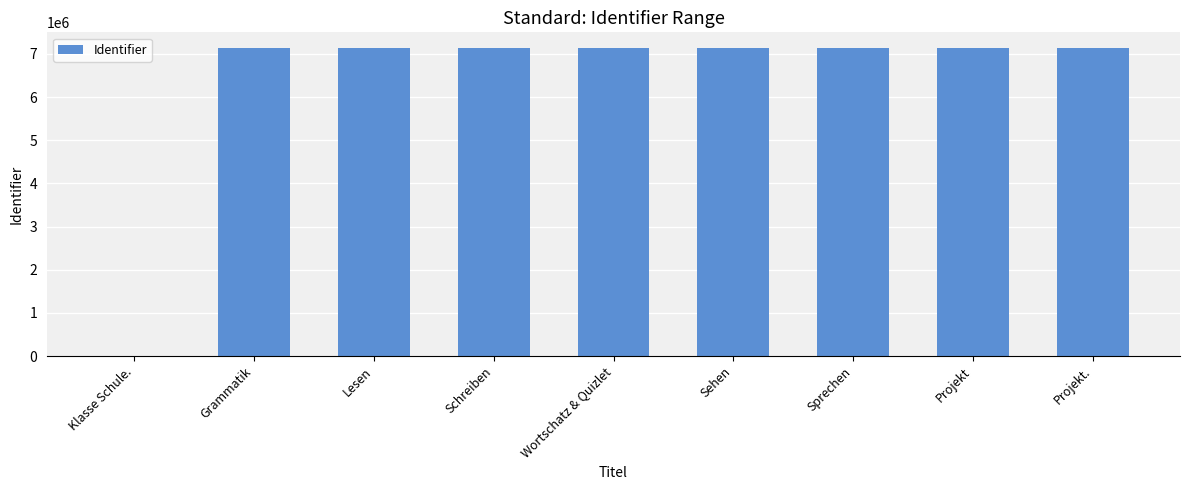

What is the approximate value at Sehen?

7125313